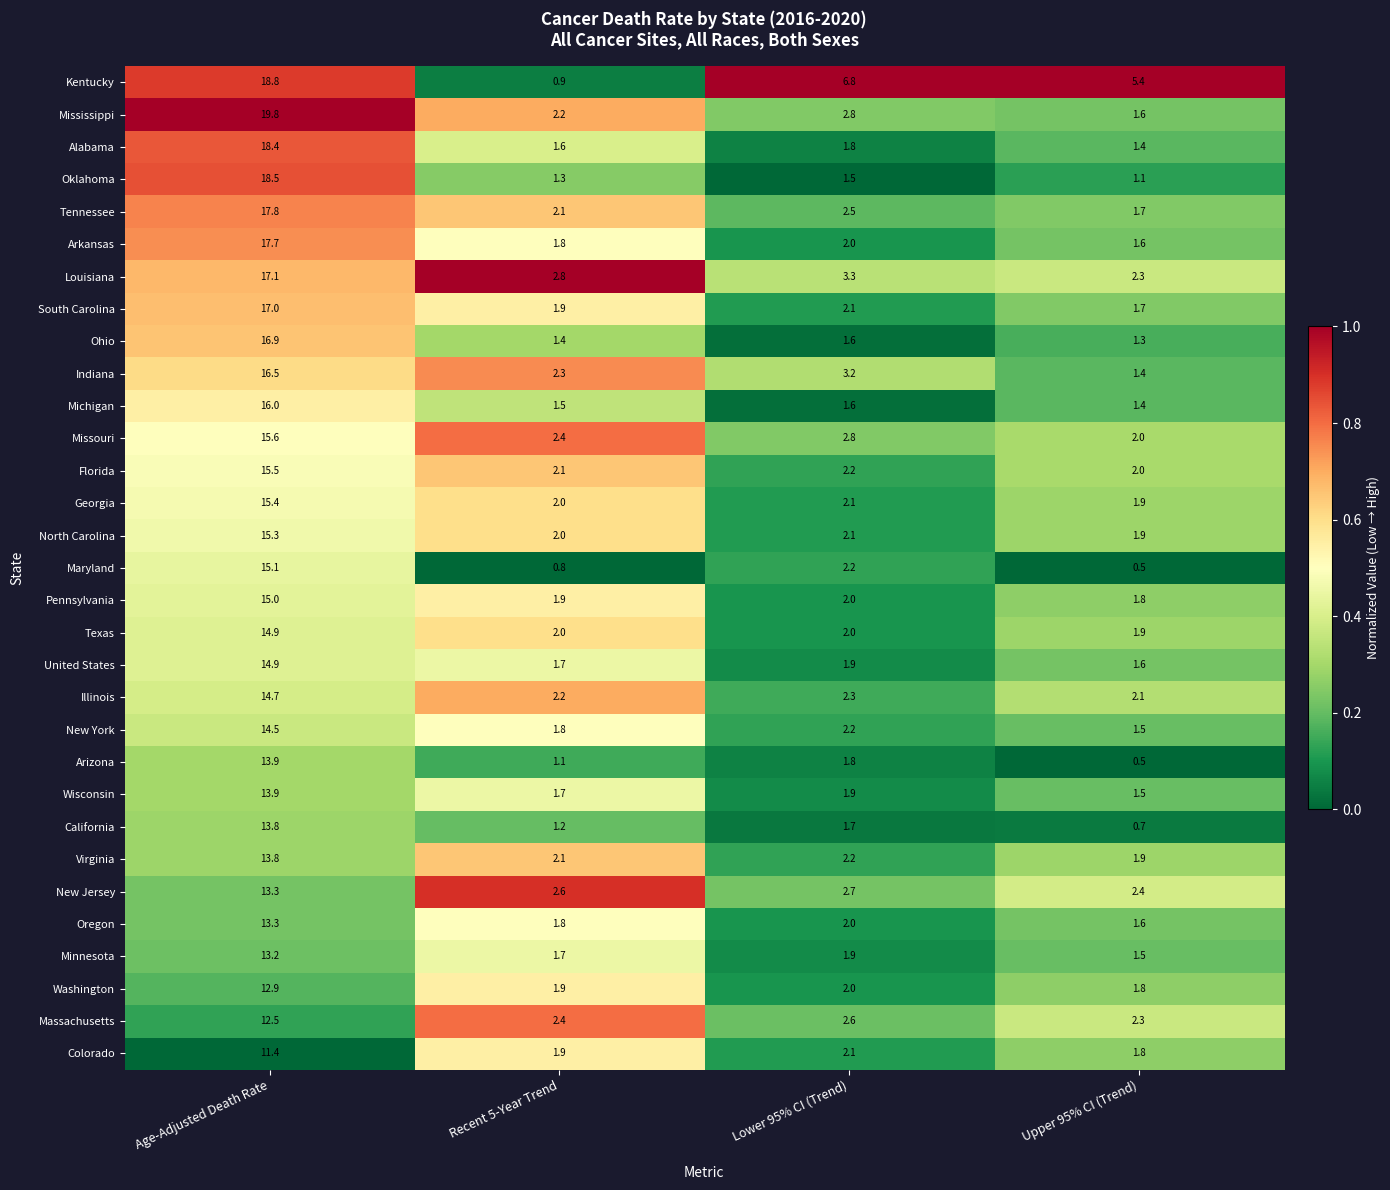

What is the total value across all series at Lower 95% CI (Trend)?

71.9